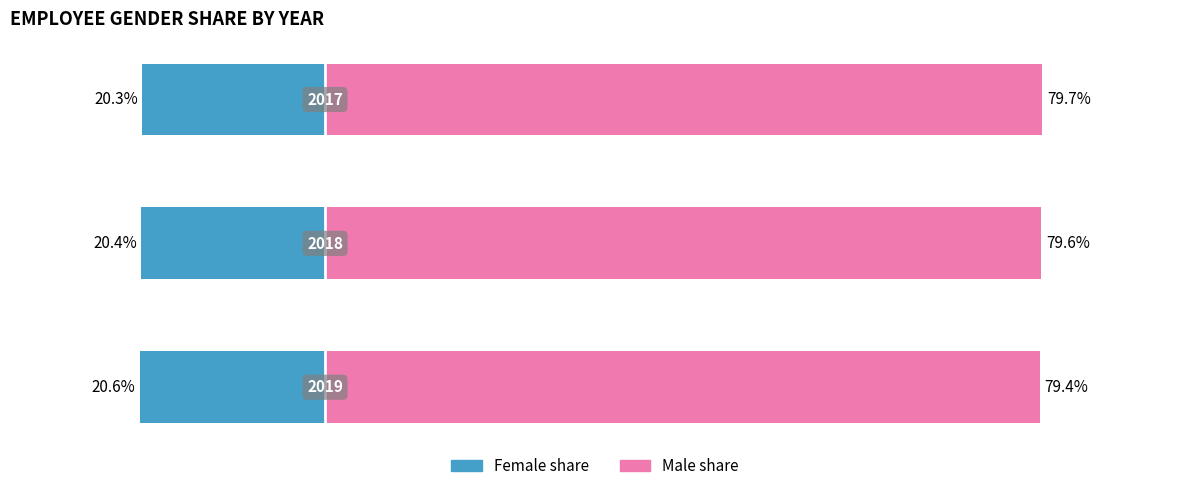

Between 1 and 0, which is larger?

1